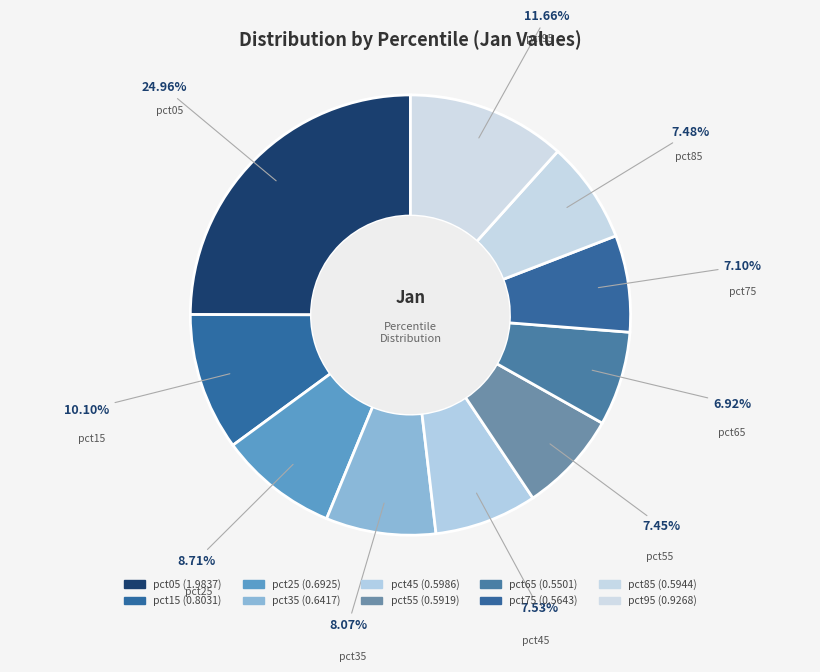

To the nearest percent, what is the combined percentage of pct35 and pct05?

33%